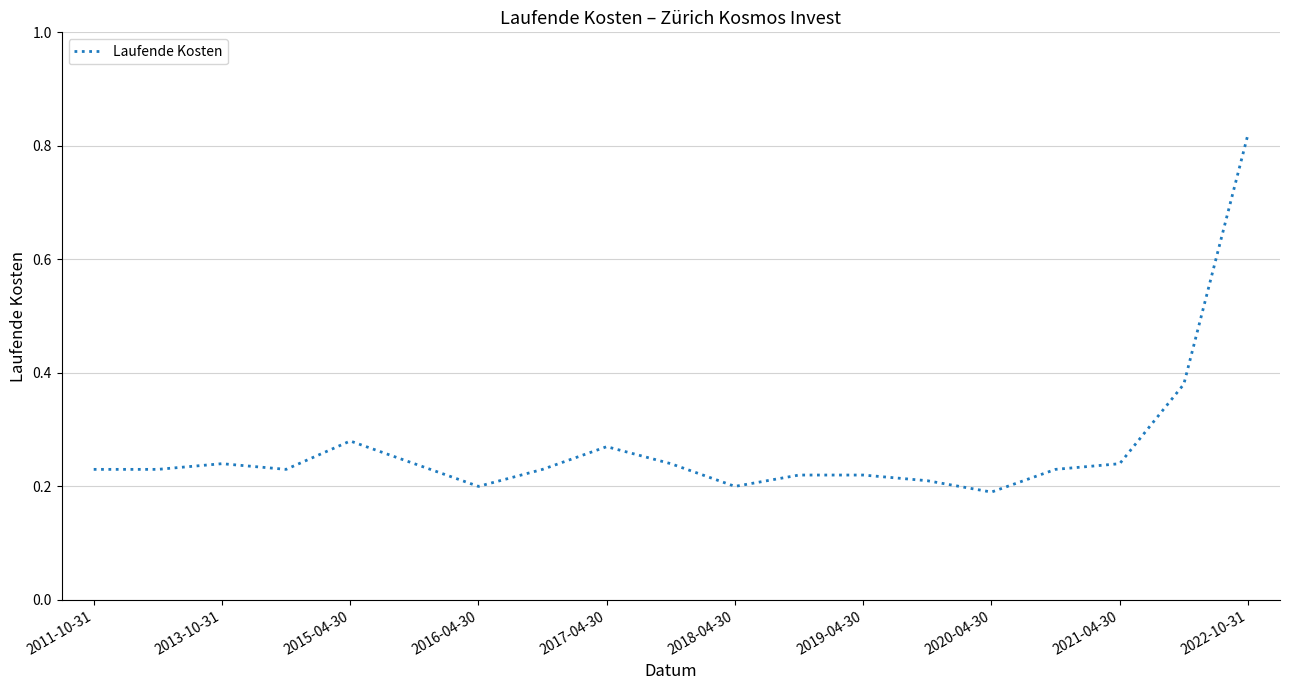

True or false: there are more than 1 points higher than both neighbors.

True